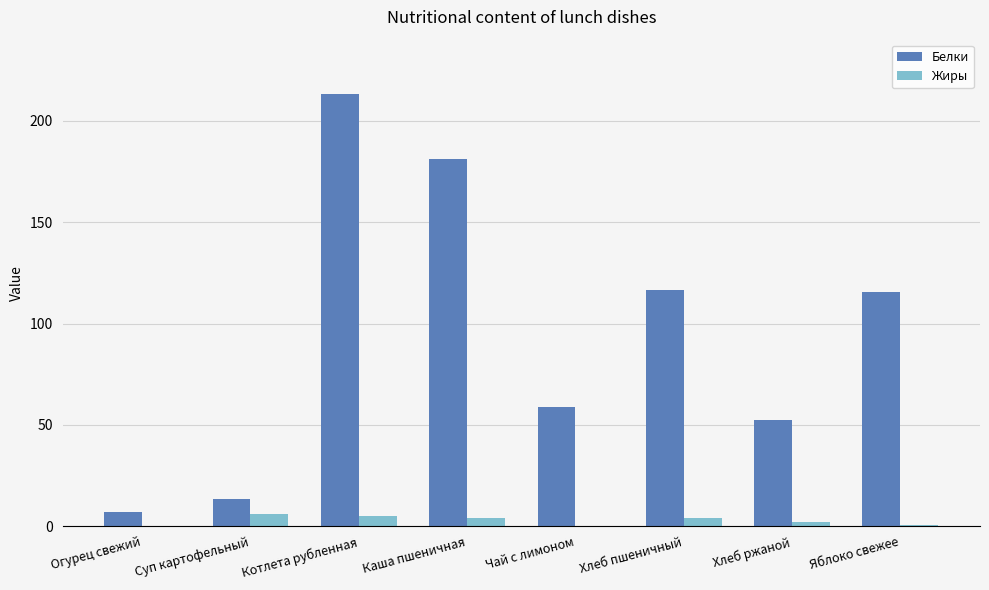

What are all the series names shown in the legend?

Белки, Жиры